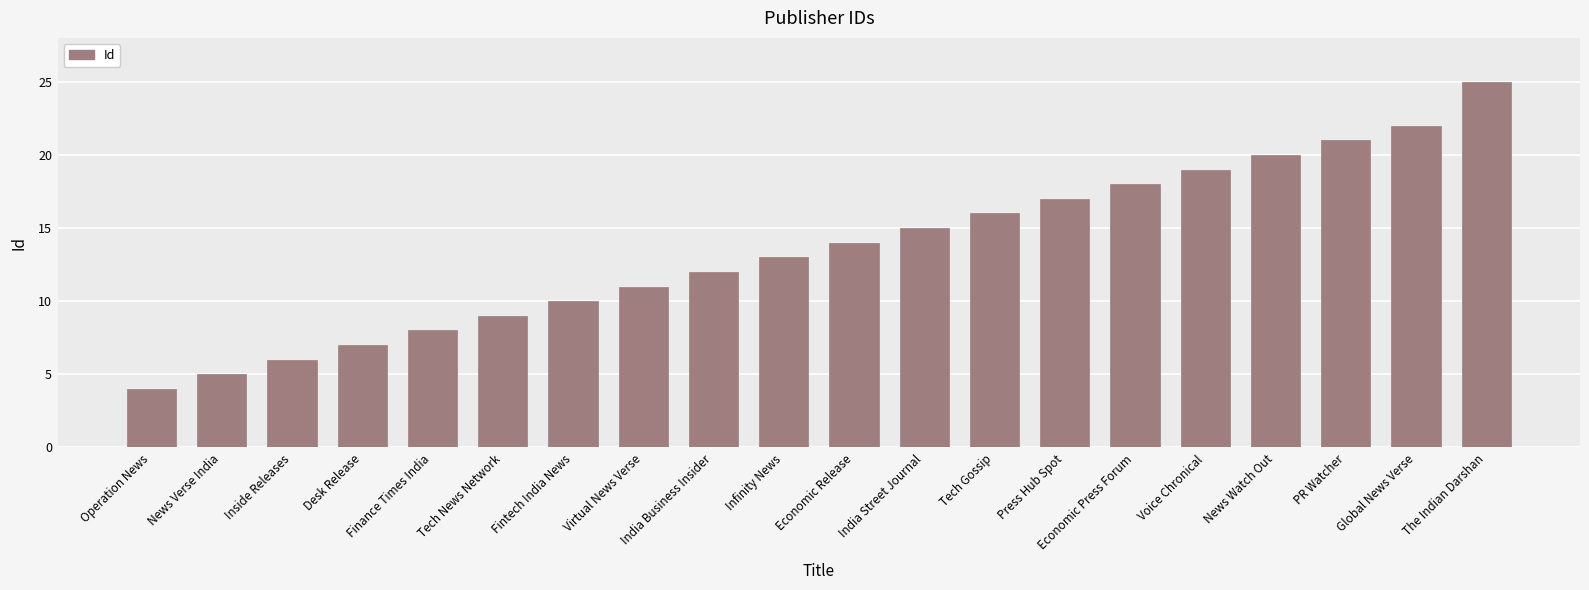

What is the difference between the maximum and minimum values?

21